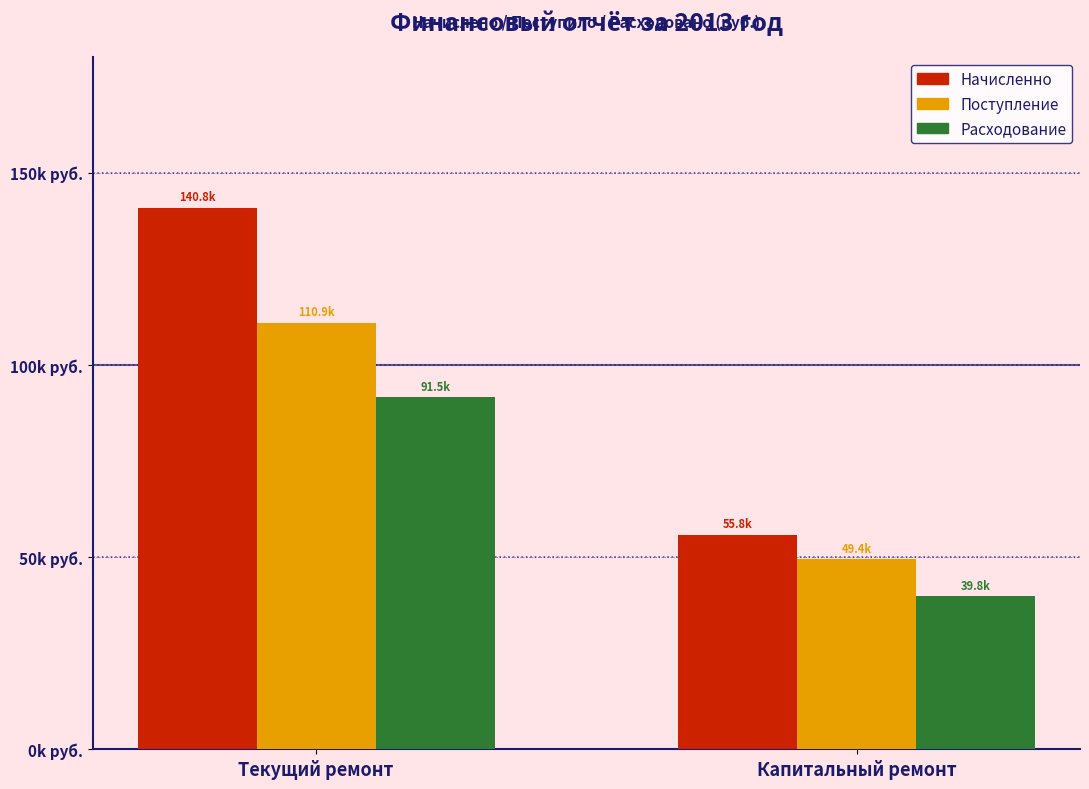

What is the maximum value for Расходование?

91547.3